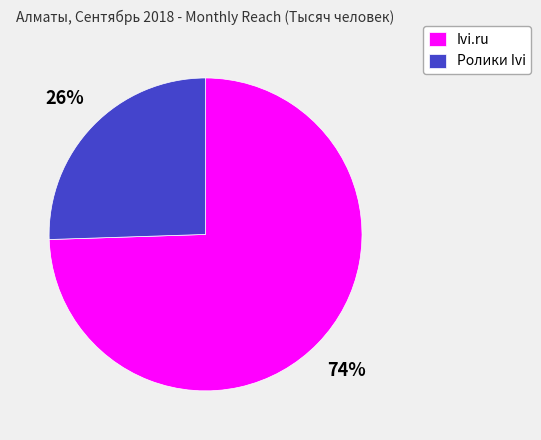

How many slices are in this pie chart?

2